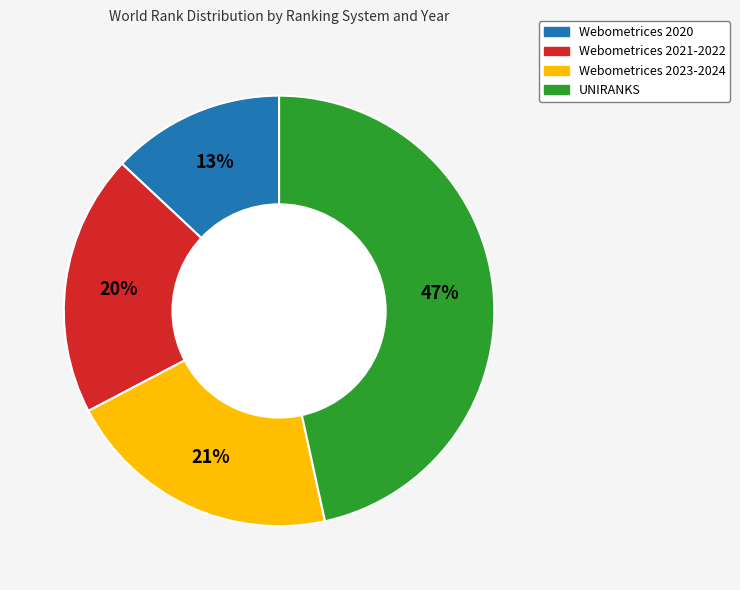

To the nearest percent, what is the average slice percentage?

25%